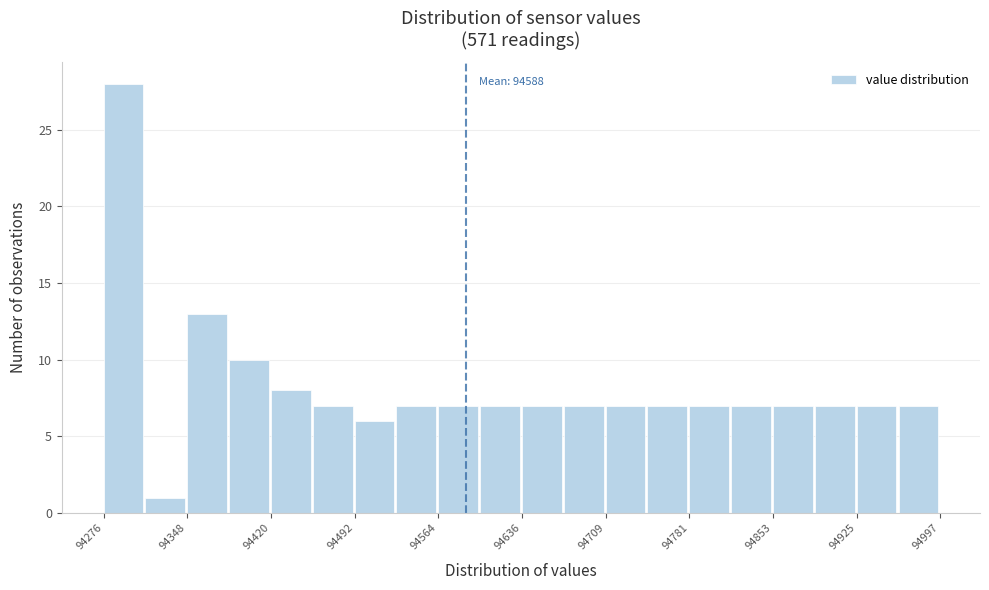

Around what value on the x-axis is the tallest bar? Give the approximate position of its centre, as read against the axis.

94290